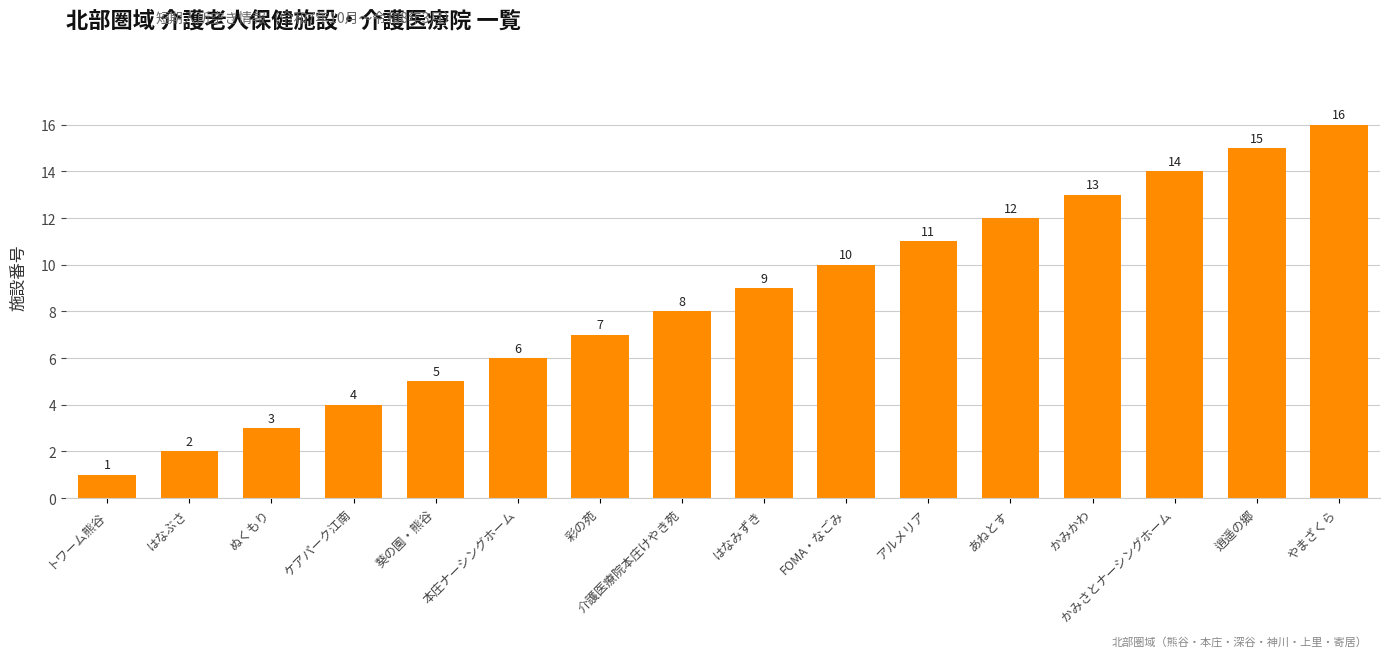

What is the label of the 14th bar from the right?

ぬくもり